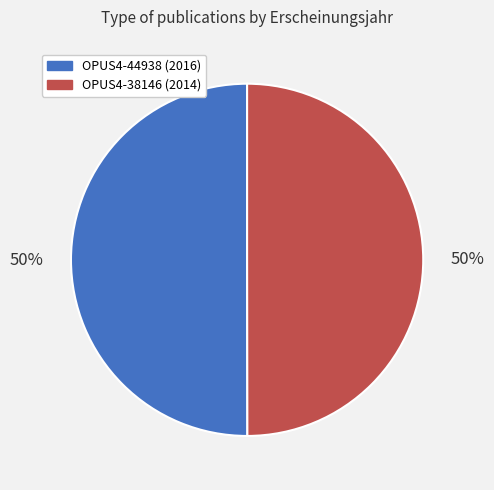

Approximately how many times larger is the value at OPUS4-38146 (2014) compared to OPUS4-44938 (2016)?

1.0